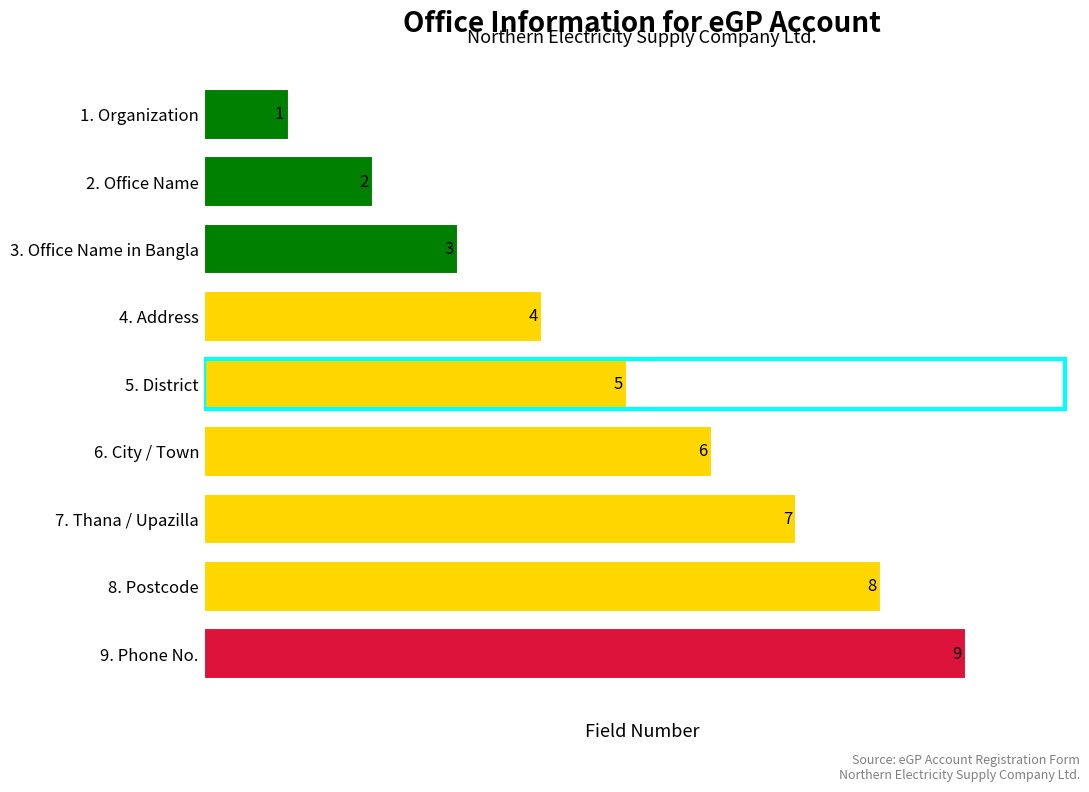

What is the change in value from 4. Address to 8. Postcode?

+4